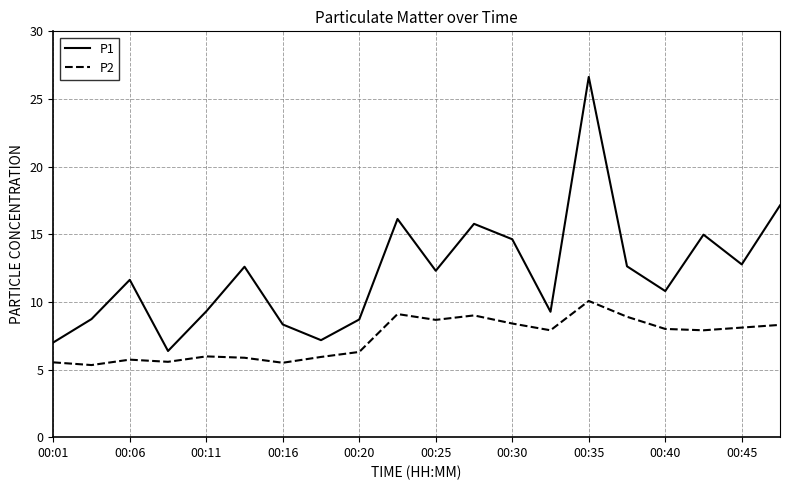

List the series in order of their overall mean, lowest first.

P2, P1